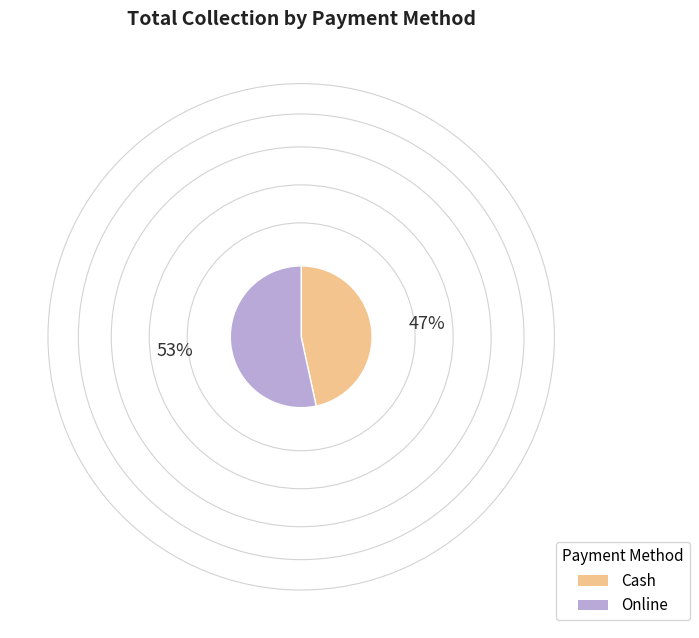

What is the ratio of the value at Cash to the value at Online?

0.9